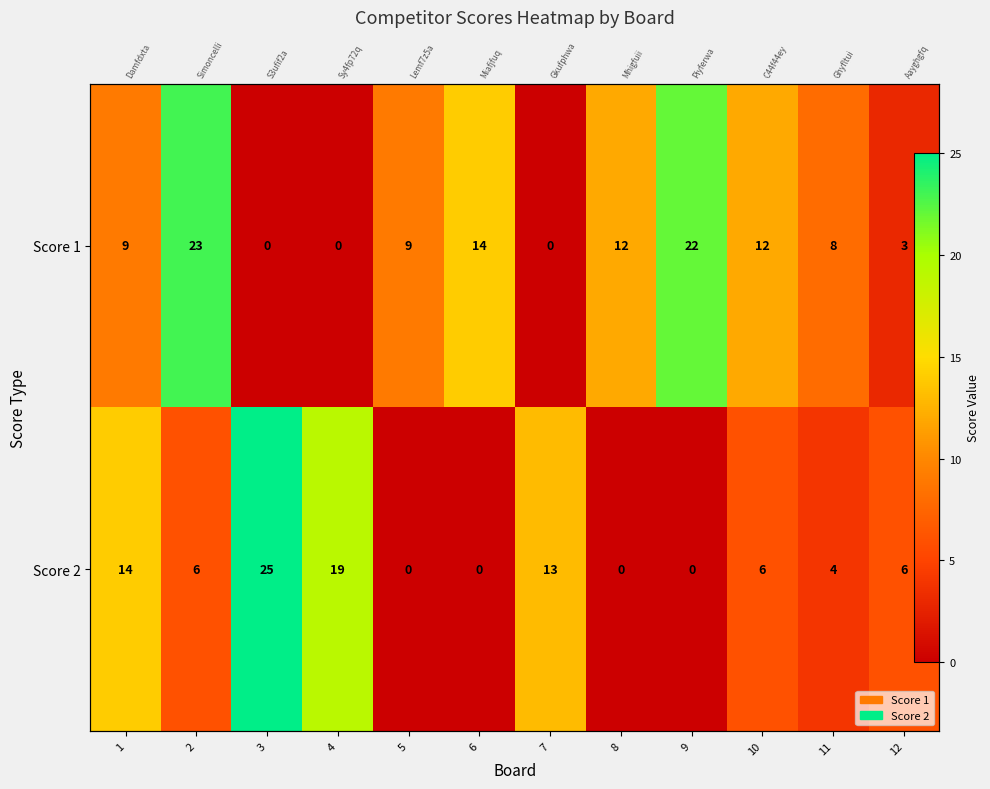

How many distinct data groups are displayed?

2